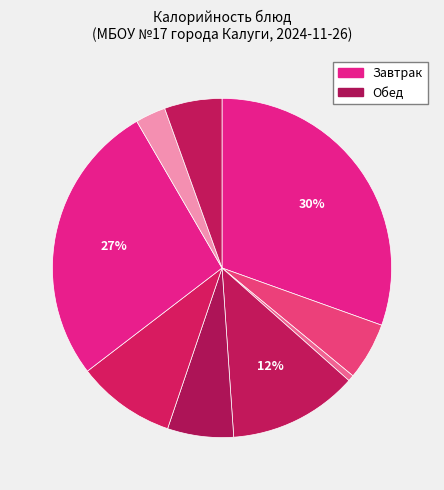

How many segments does this pie chart have?

9